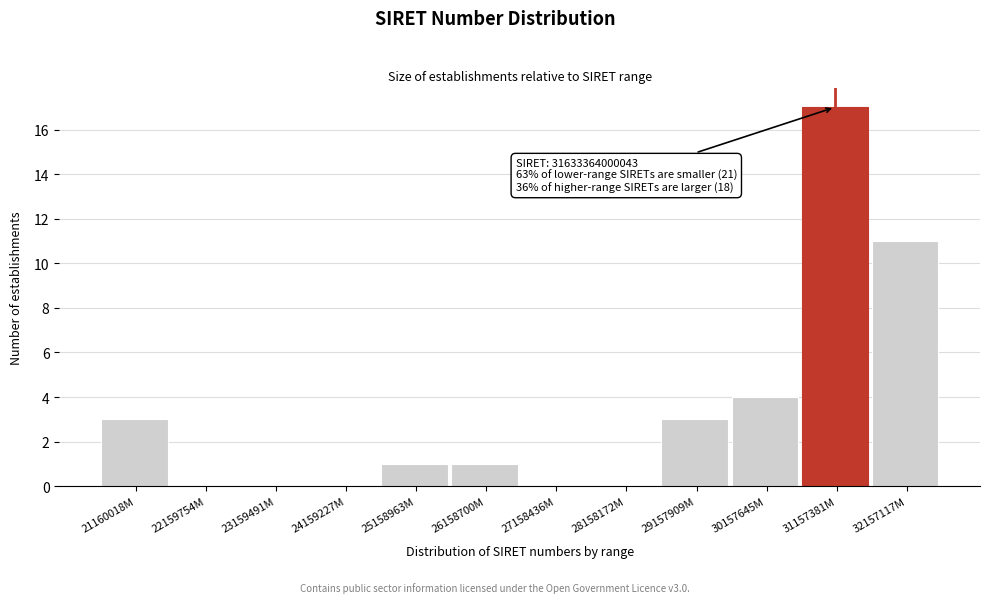

Reading right to left, transcribe all the data shown in this chart.

32157117M=11	31157381M=17	30157645M=4	29157909M=3	28158172M=0	27158436M=0	26158700M=1	25158963M=1	24159227M=0	23159491M=0	22159754M=0	21160018M=3